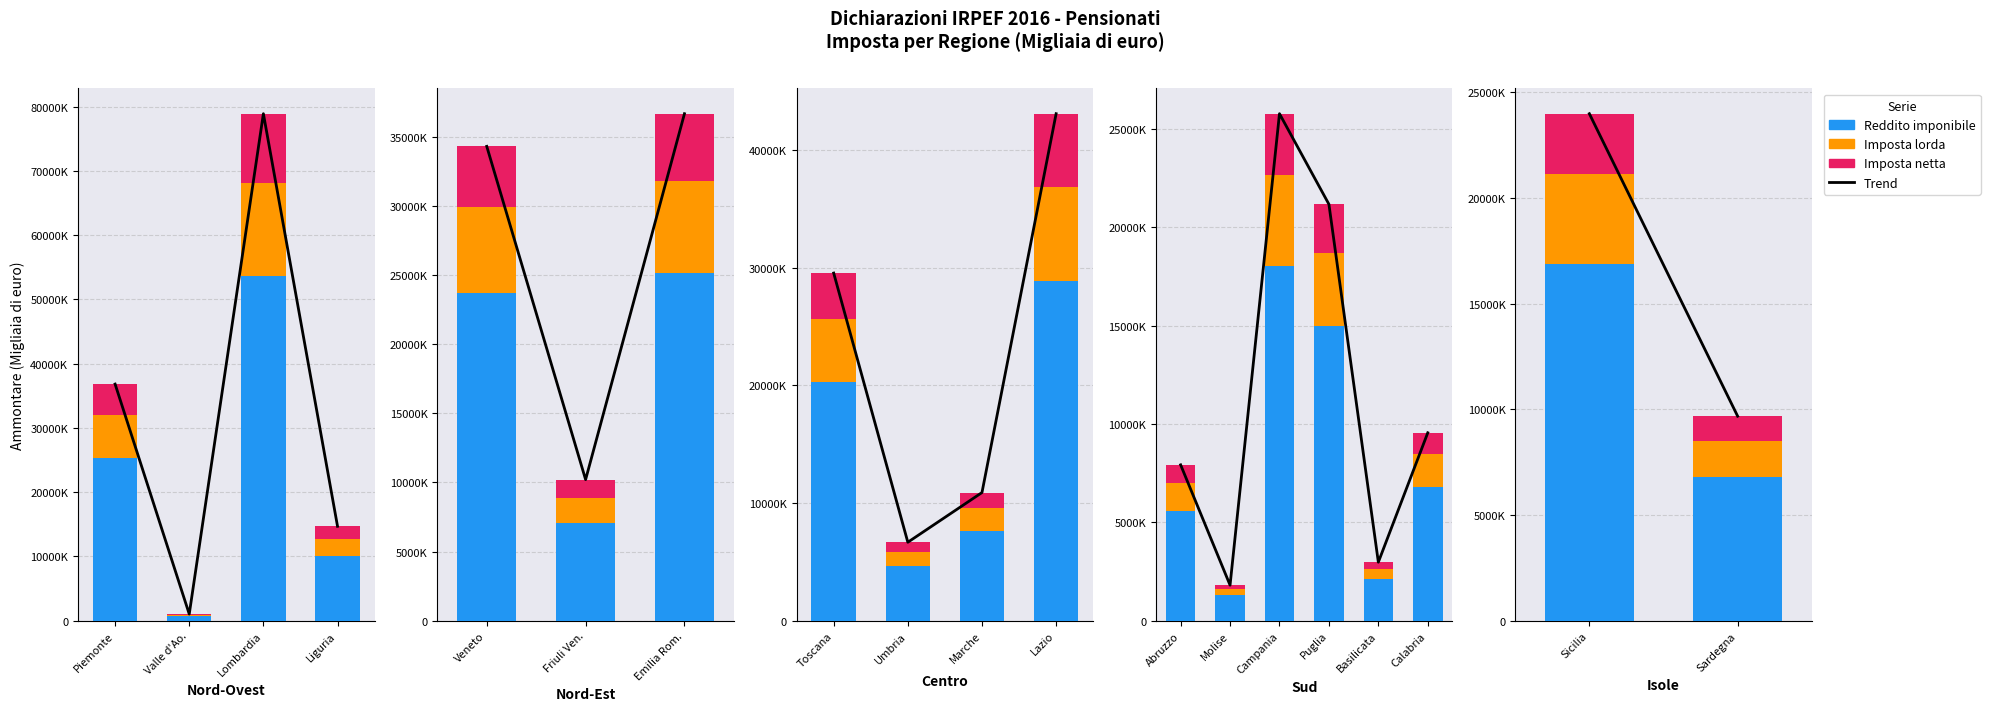

Is it true that Reddito complessivo (Ammontare) equals 36666089.0 at Emilia Romagna?

False